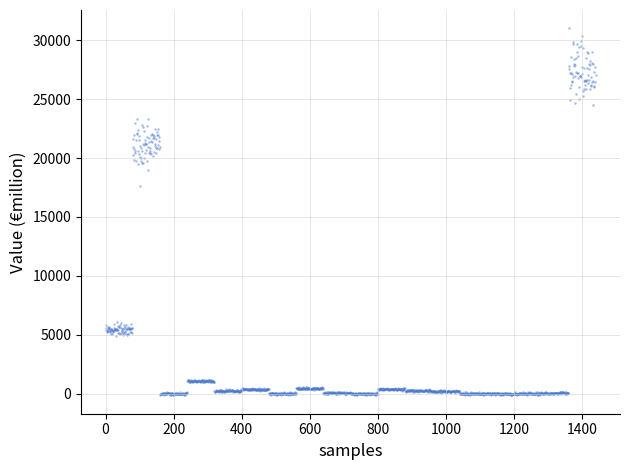

What Y value in the scatter plot is closest to 15429?

17660.4